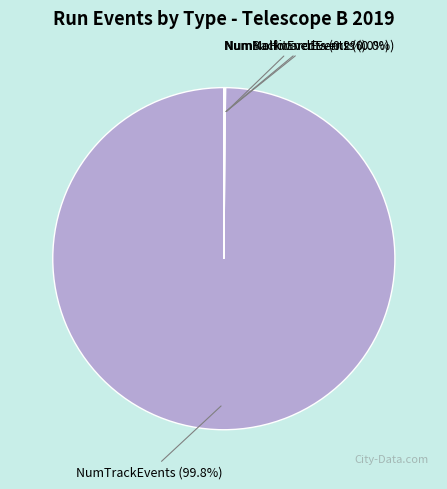

Is there a majority slice in this chart?

Yes